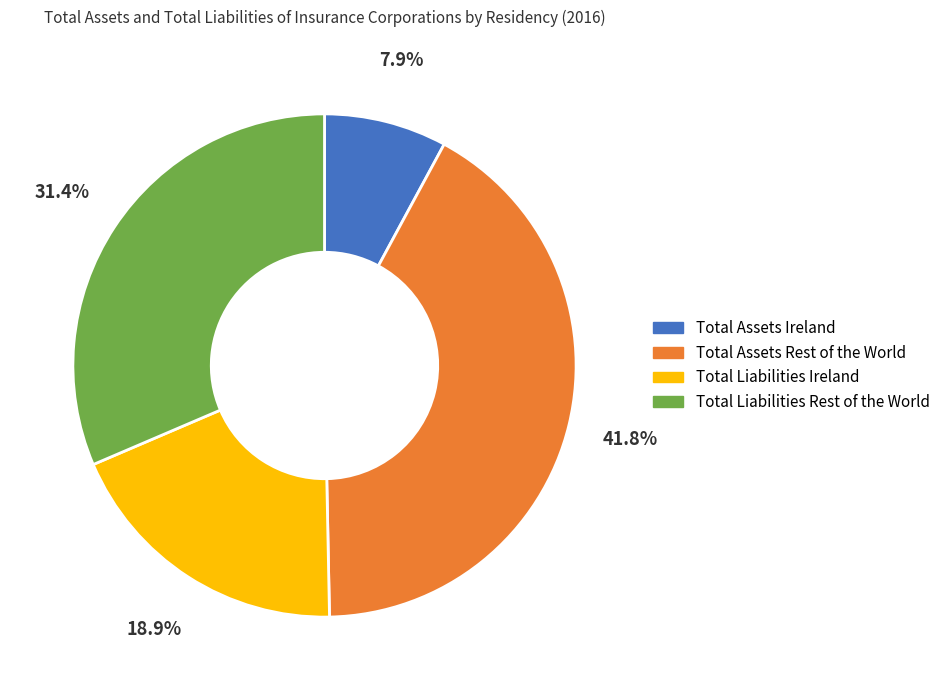

To the nearest percent, what is the difference between the largest and smallest slice percentages?

34%